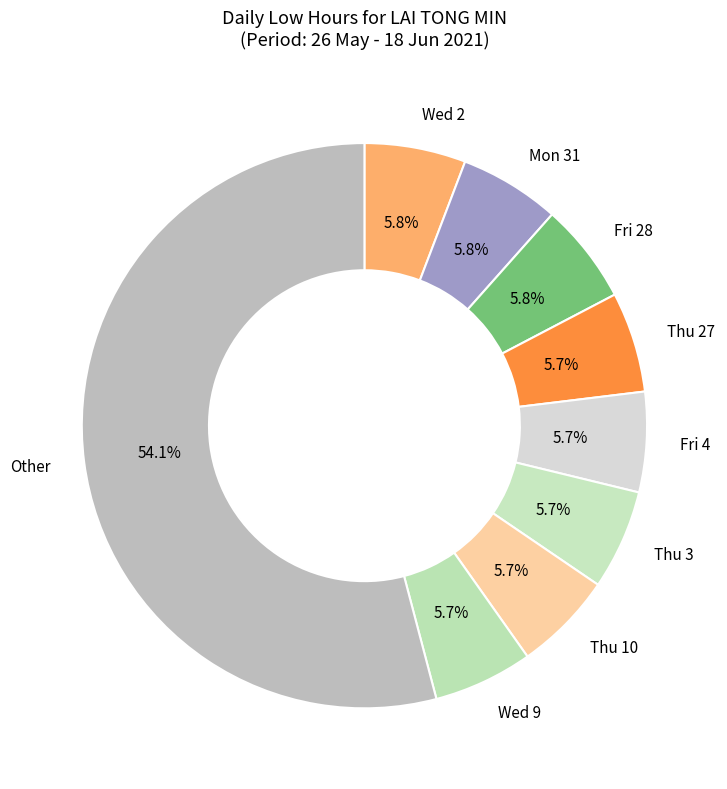

How many segments does this pie chart have?

9